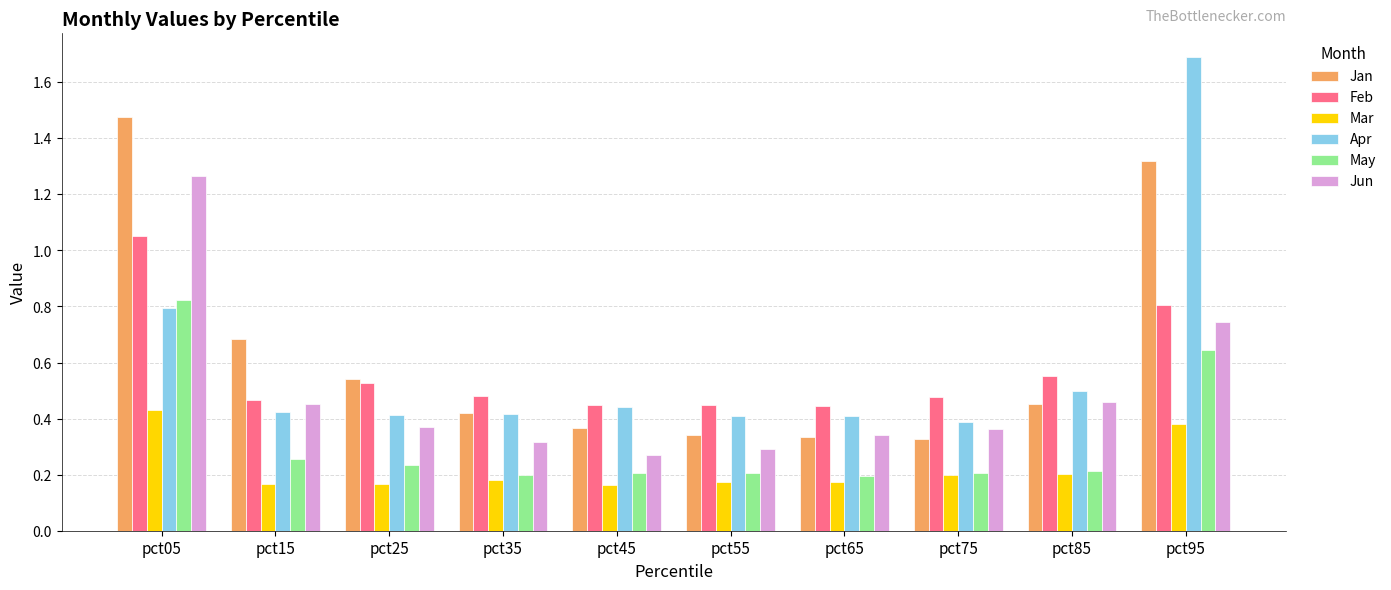

Is the value of May at pct15 greater than the value of Mar at pct25?

Yes